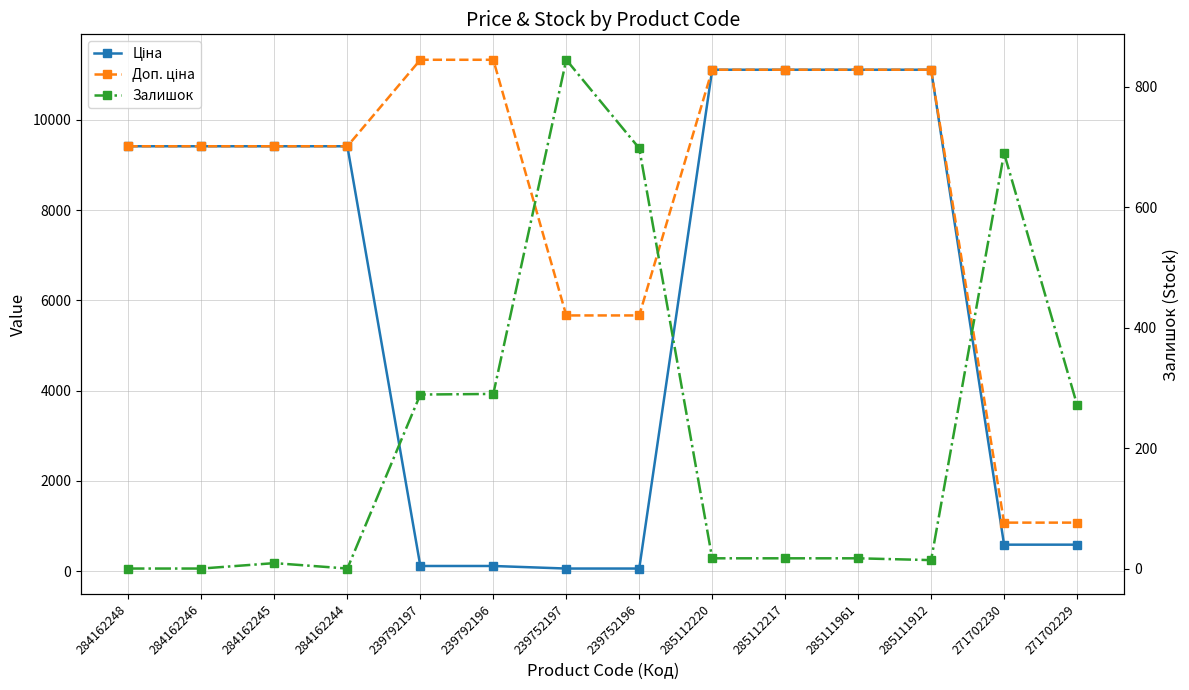

What is the difference between the maximum and minimum values in the Доп. ціна series?

10259.5